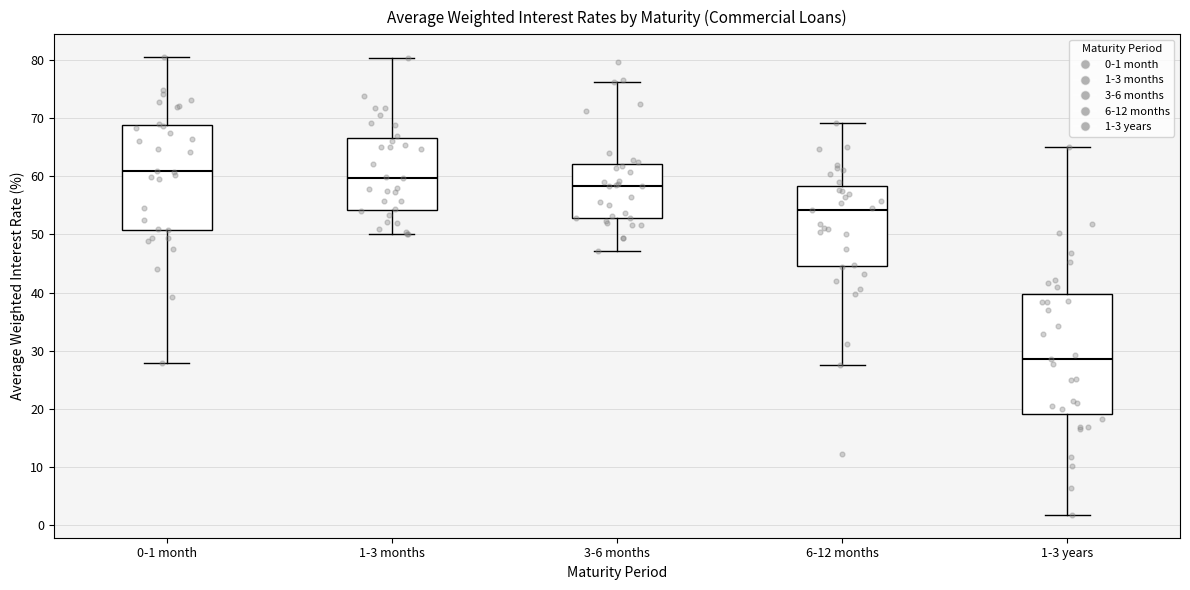

Where does the lower whisker of the box for 3-6 months end on the y-axis? The values are not printed on the chart, so give them approximately, as read against the axis.

47